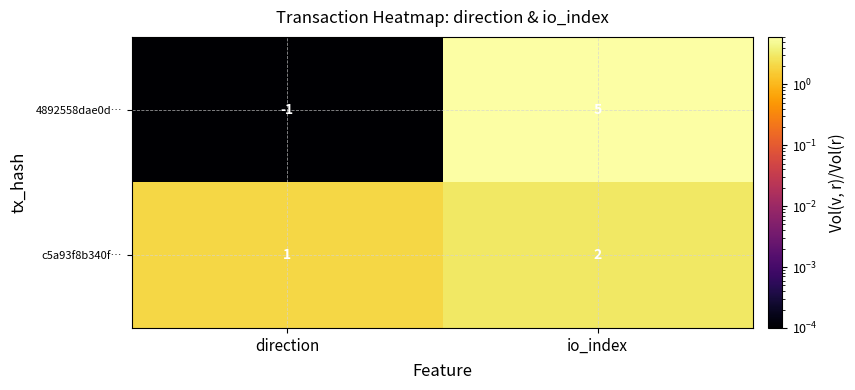

How many distinct data groups are displayed?

2